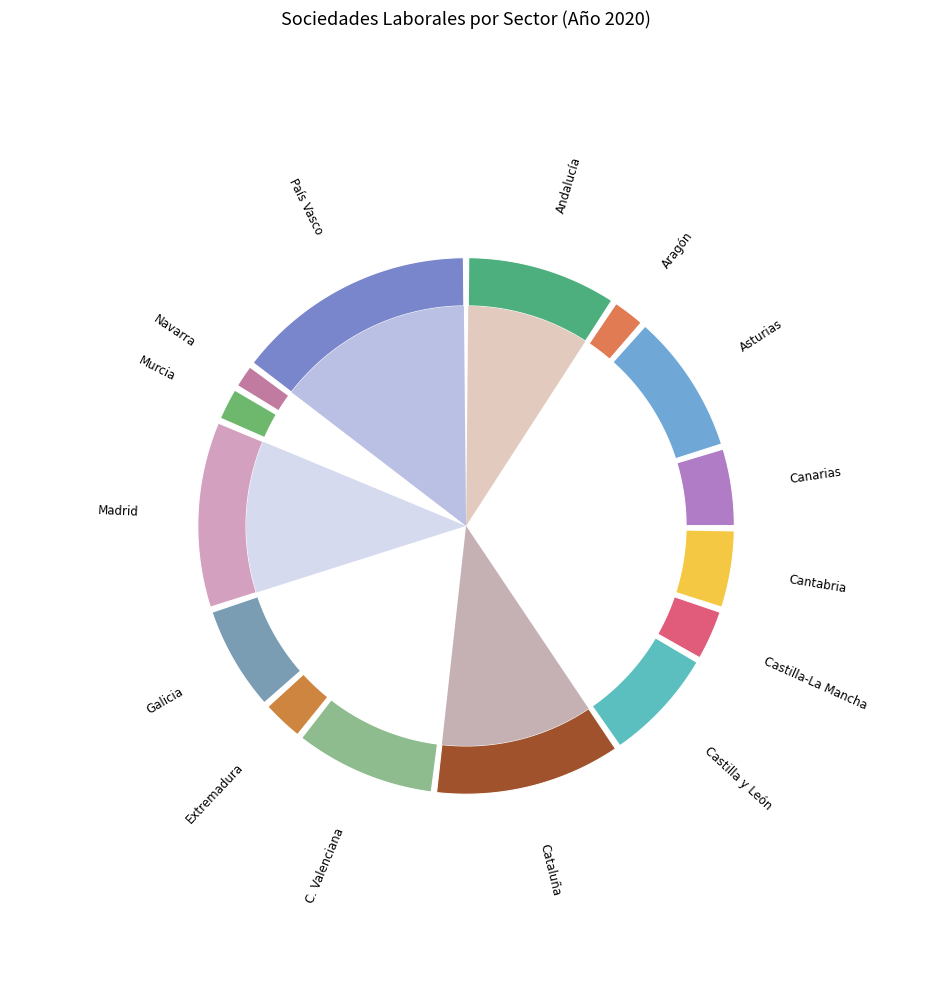

Is there a majority slice in this chart?

No